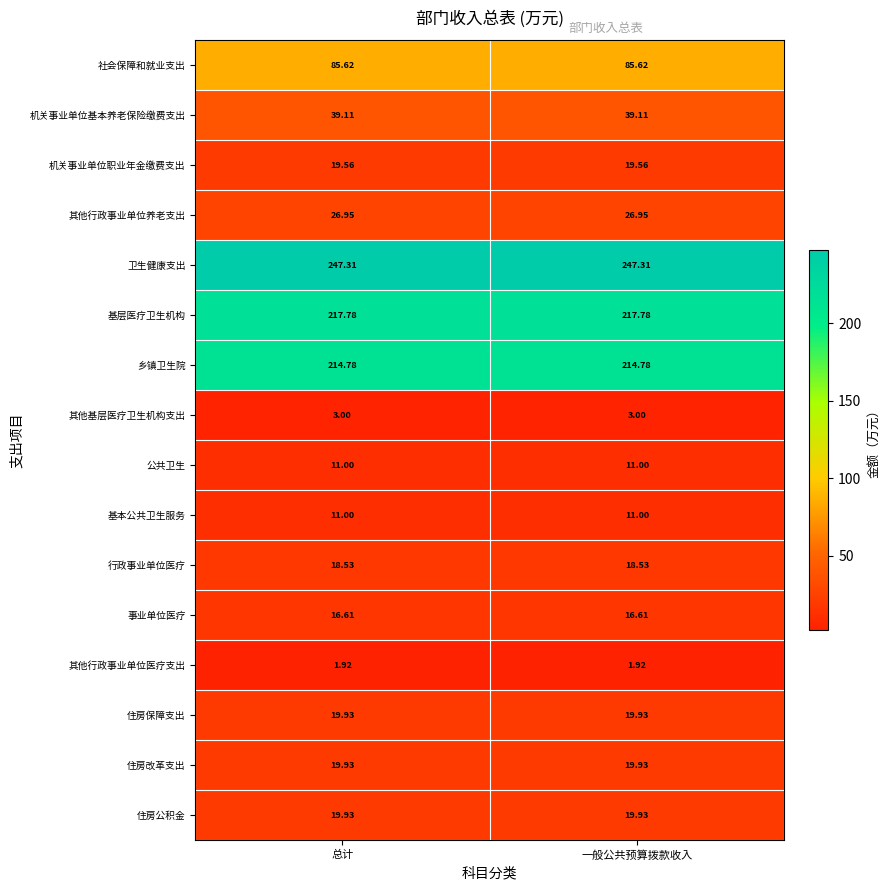

Which series has the largest total across all categories?

卫生健康支出